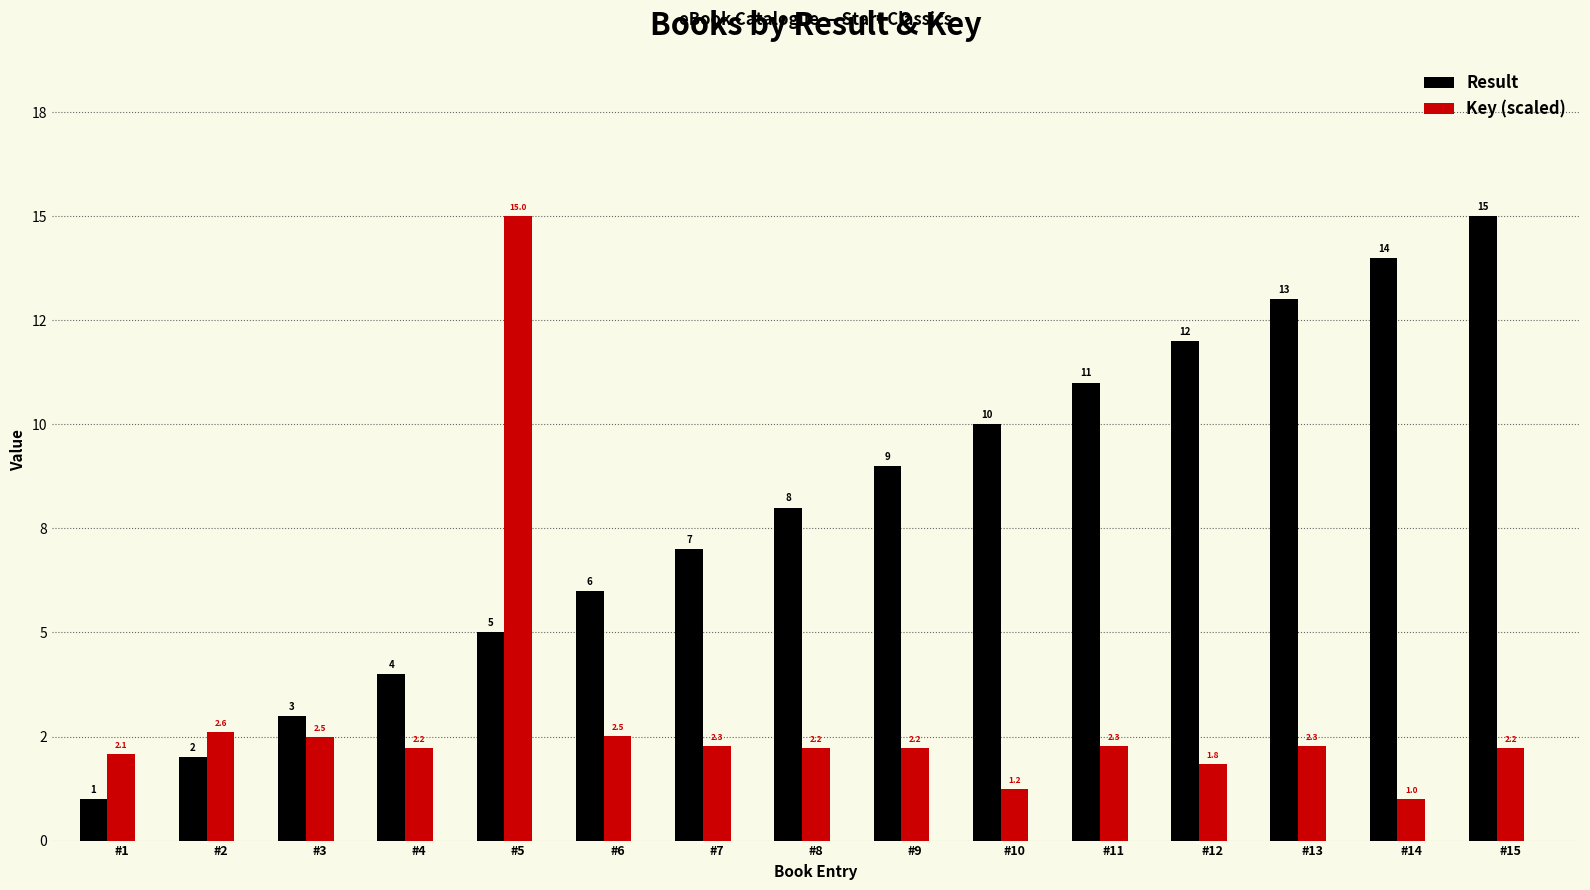

Rank the series by their average value, from highest to lowest.

Result, Key (scaled)